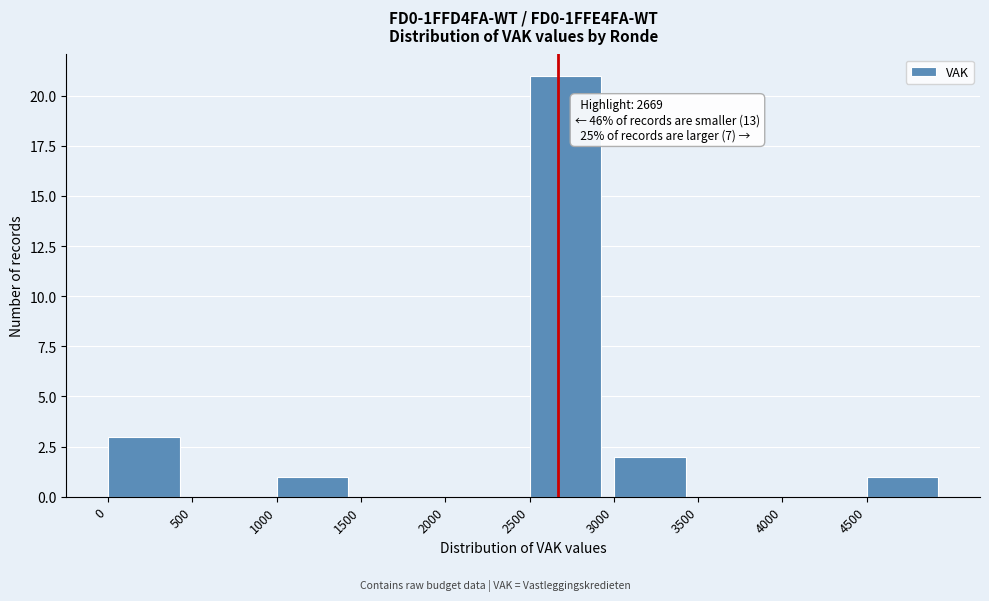

Which range on the x-axis has the tallest bar?

2500 to 3000